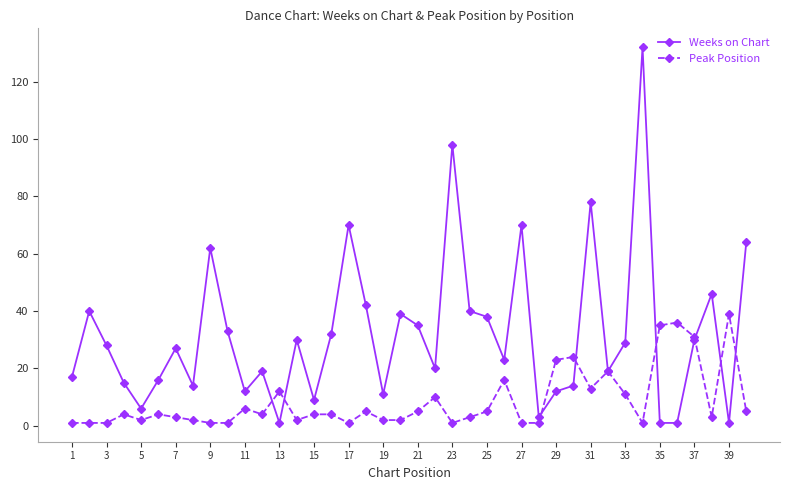

Which series has the largest range (max minus min)?

Weeks on Chart